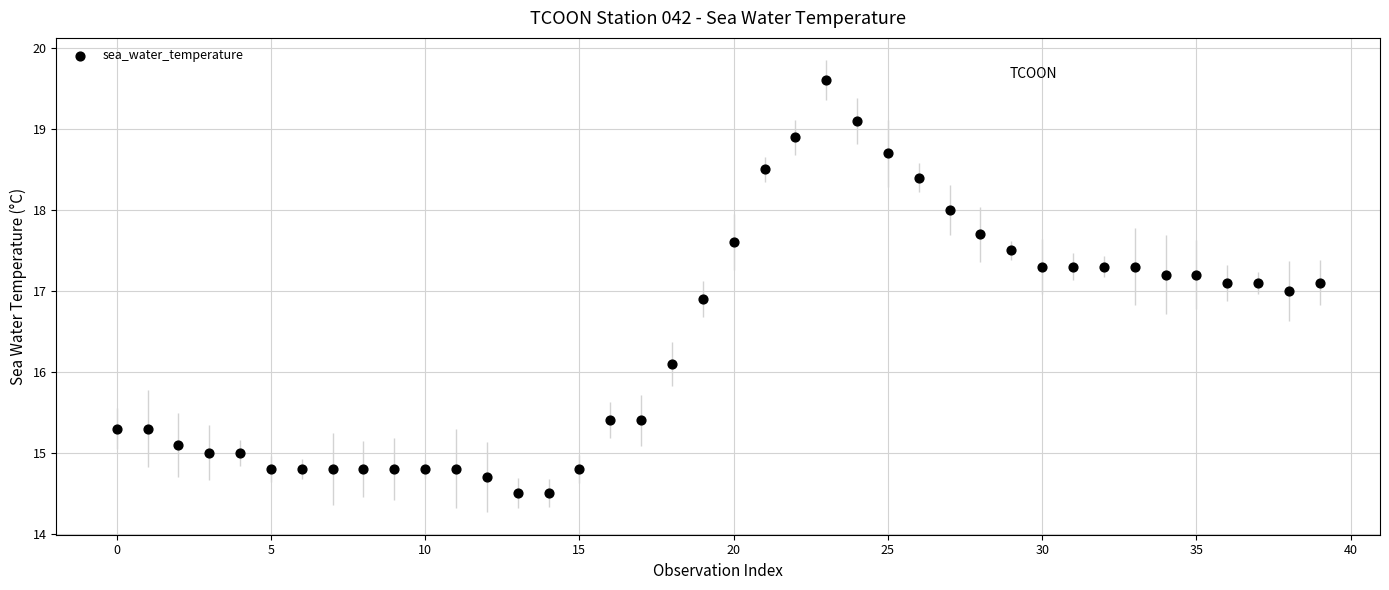

What is the range of Y values (max minus min)?

5.1